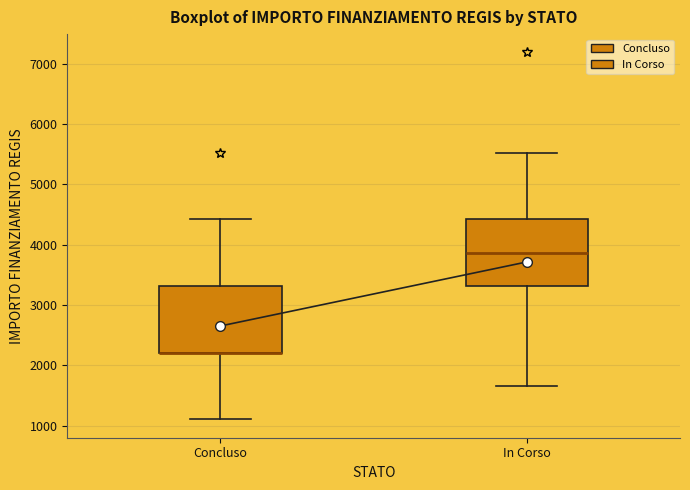

Where is the lower edge of the box for Concluso on the y-axis? The values are not printed on the chart, so give them approximately, as read against the axis.

2200